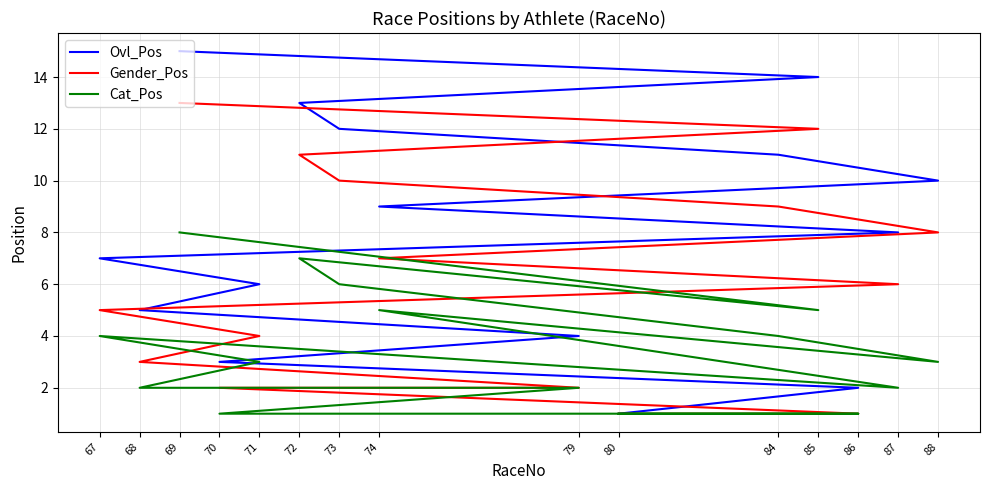

Reading left to right, extract all data points from this chart.

Ovl_Pos: 80=1	86=2	70=3	79=4	68=5	71=6	67=7	87=8	74=9	88=10	84=11	73=12	72=13	85=14	69=15
Gender_Pos: 80=1	86=1	70=2	79=2	68=3	71=4	67=5	87=6	74=7	88=8	84=9	73=10	72=11	85=12	69=13
Cat_Pos: 80=1	86=1	70=1	79=2	68=2	71=3	67=4	87=2	74=5	88=3	84=4	73=6	72=7	85=5	69=8